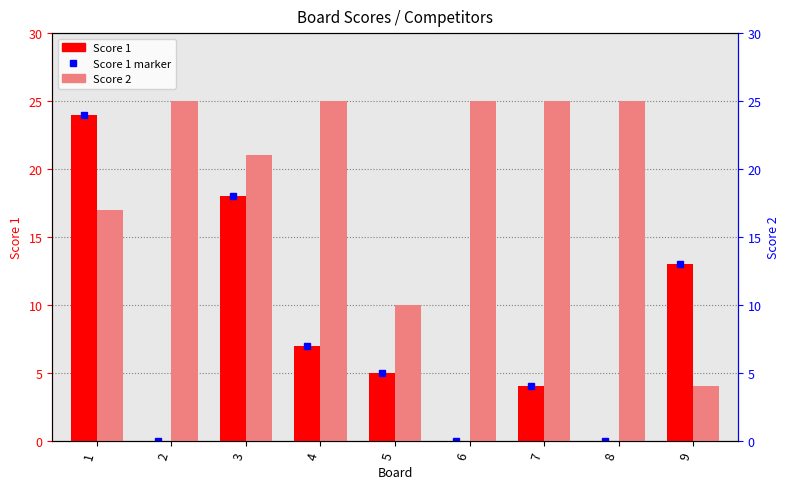

Is the value of Score 2 at 7 greater than the value of Score 1 at 9?

Yes